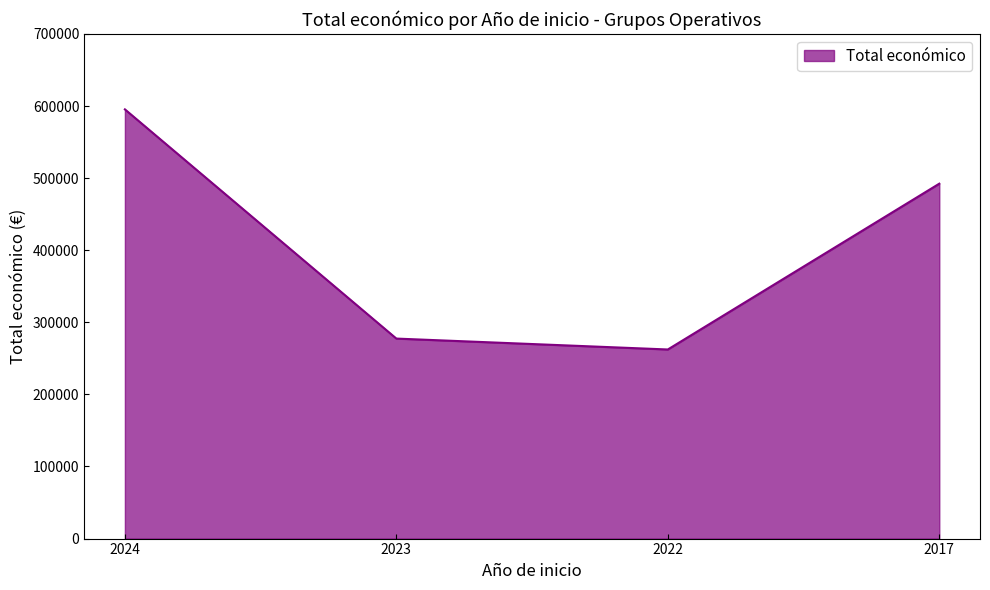

Approximately how many times larger is the value at 2024 compared to 2023?

2.1